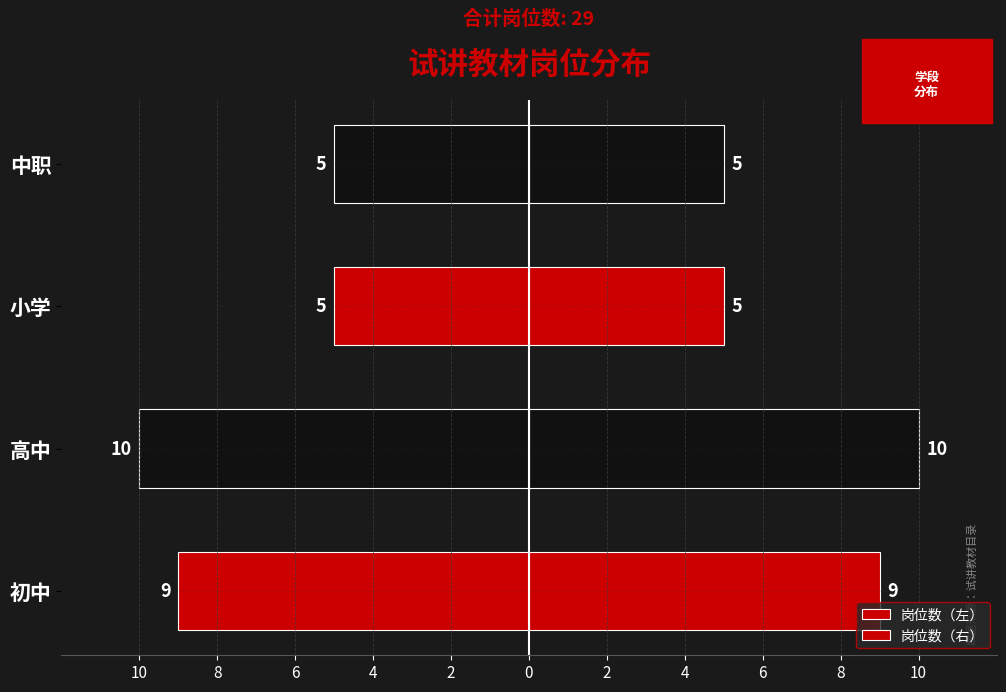

At how many categories does at least one series exceed 6?

2